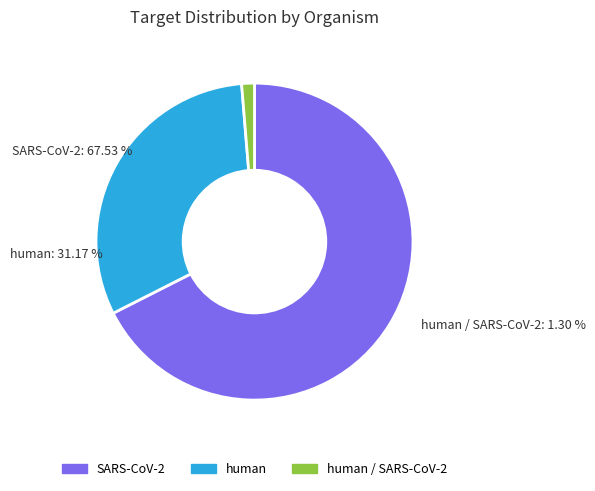

To the nearest percent, what is the difference between the human and SARS-CoV-2 slice percentages?

36%